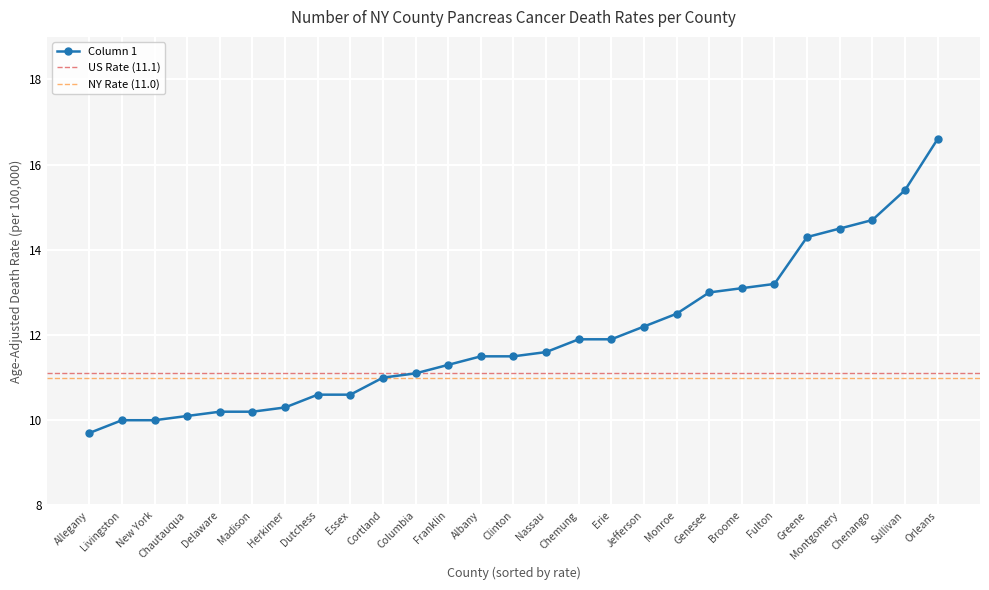

What is the sum of the values at Erie and Chemung?

23.8